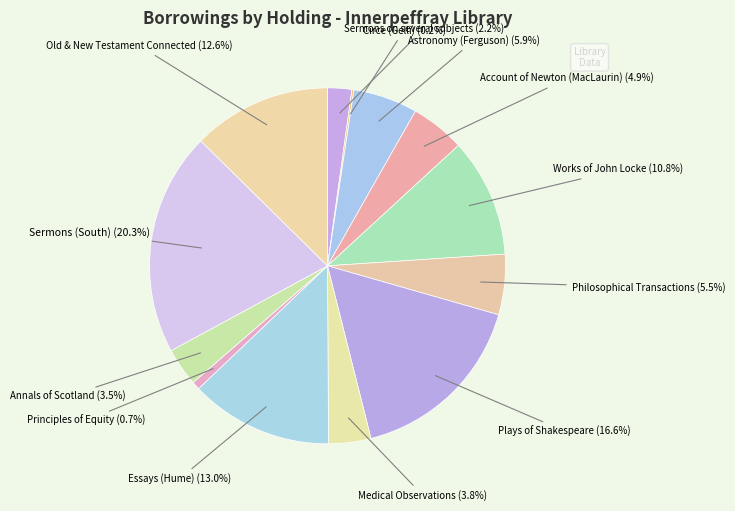

Between Annals of Scotland and Essays (Hume), which is larger?

Essays (Hume)